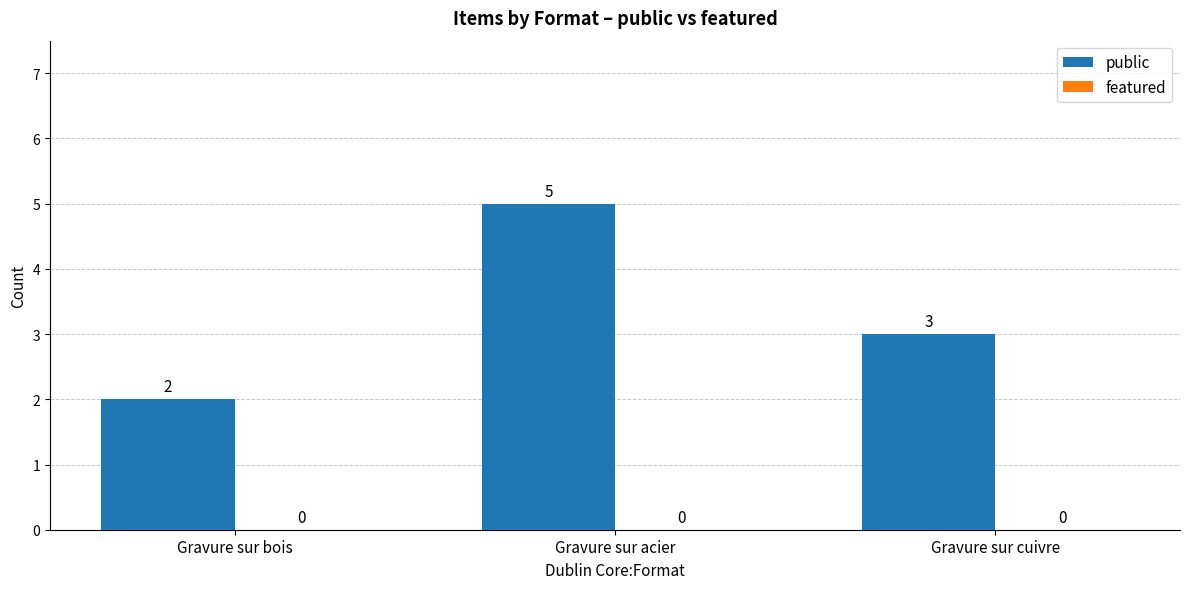

Which label corresponds to the smallest value in the chart?

Gravure sur bois